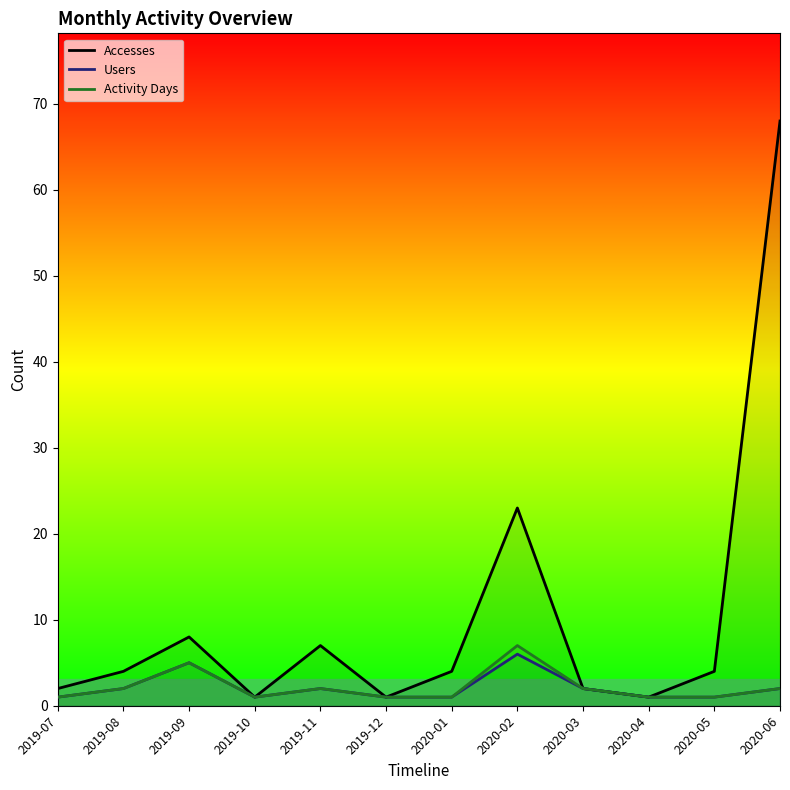

Reading right to left, what are all the values shown in this chart?

Accesses: 2020-06=68	2020-05=4	2020-04=1	2020-03=2	2020-02=23	2020-01=4	2019-12=1	2019-11=7	2019-10=1	2019-09=8	2019-08=4	2019-07=2
Users: 2020-06=2	2020-05=1	2020-04=1	2020-03=2	2020-02=6	2020-01=1	2019-12=1	2019-11=2	2019-10=1	2019-09=5	2019-08=2	2019-07=1
Activity Days: 2020-06=2	2020-05=1	2020-04=1	2020-03=2	2020-02=7	2020-01=1	2019-12=1	2019-11=2	2019-10=1	2019-09=5	2019-08=2	2019-07=1